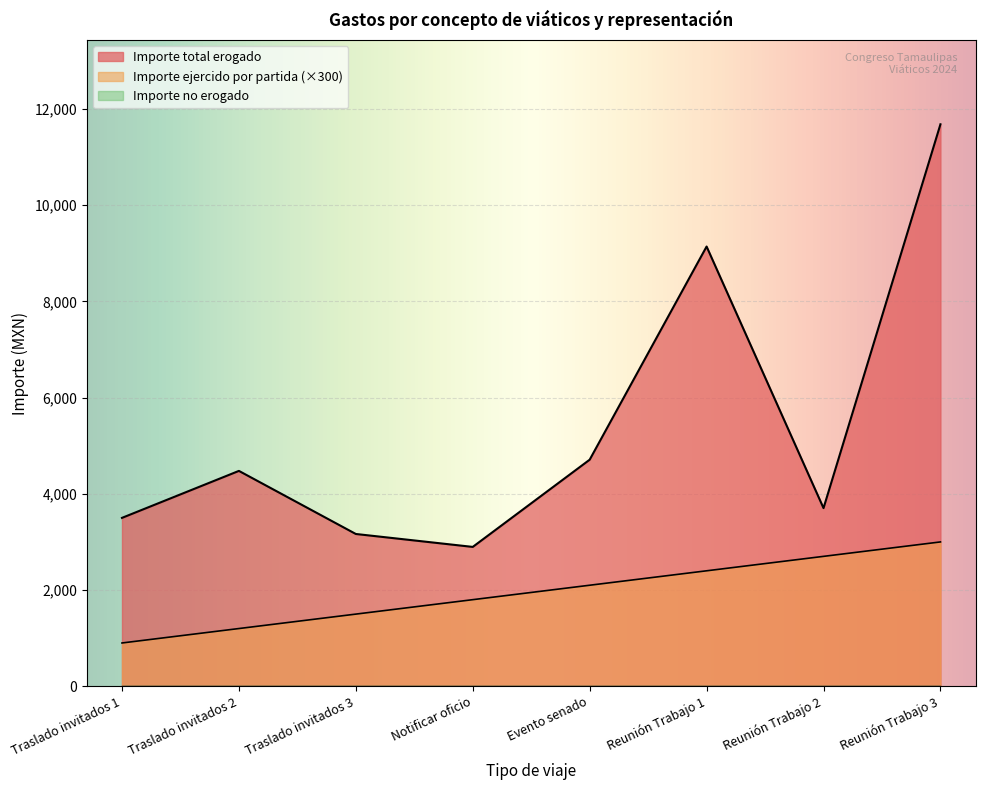

At which category is the sum across all series the highest?

Reunión Trabajo 3